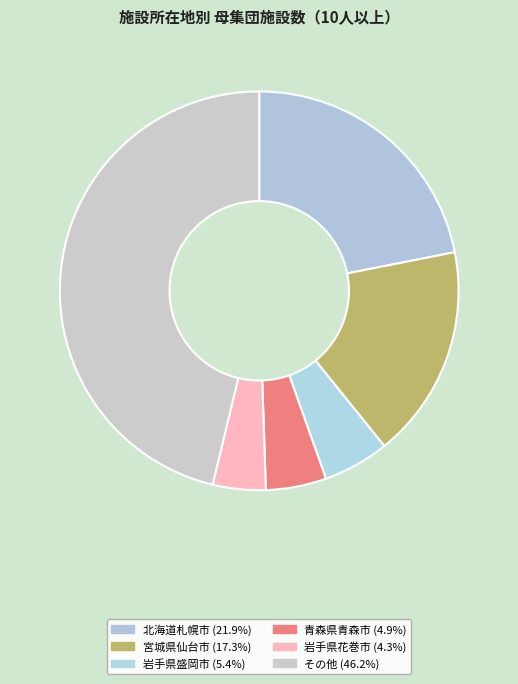

Count the number of slices in the pie.

6